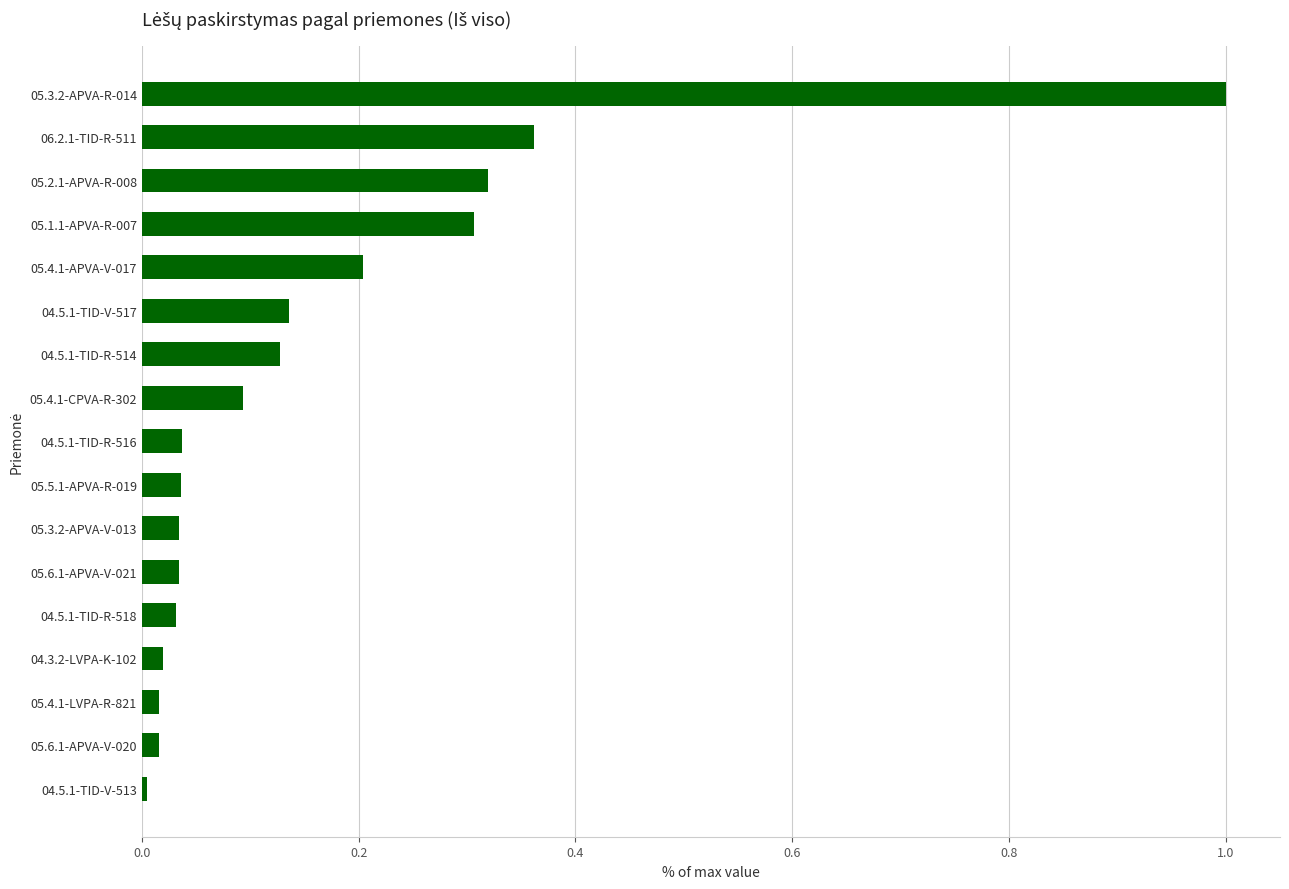

How many bars are there in total?

17